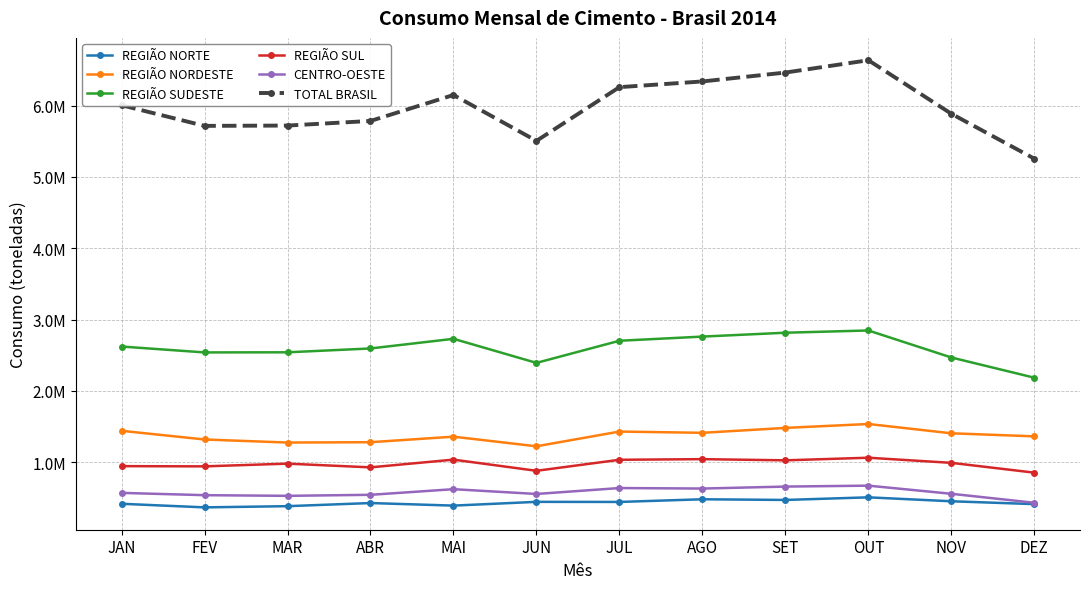

What is the total value across all series at JAN?

12007890